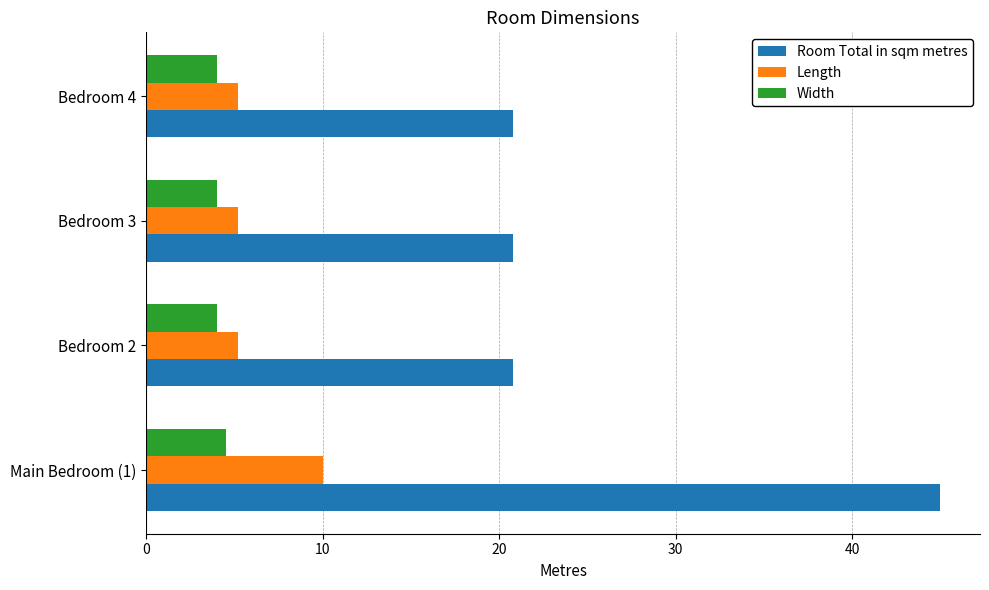

Rank the series by their maximum value, from lowest to highest.

Width, Length, Room Total in sqm metres